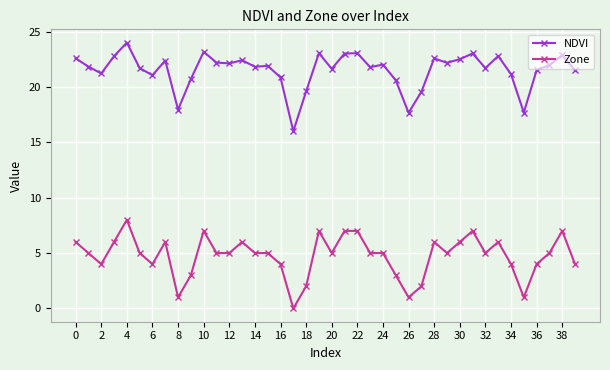

True or false: Zone and NDVI cross at least once.

False